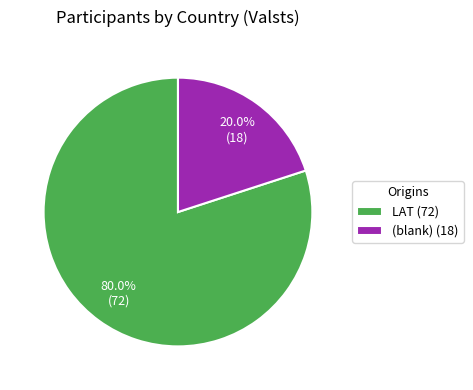

How many slices are in this pie chart?

2